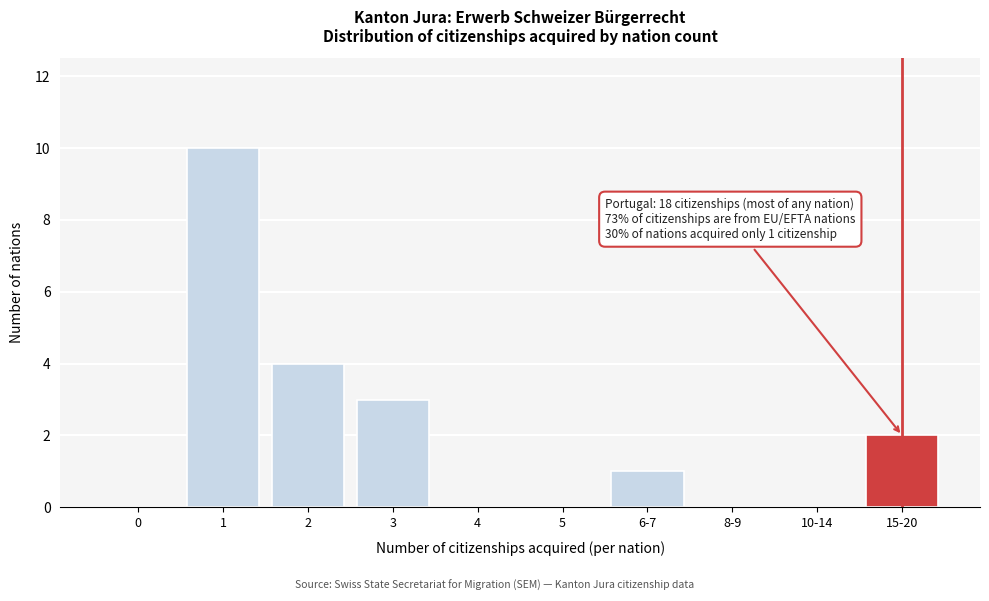

Reading left to right, what are all the values shown in this chart?

0=0	1=10	2=4	3=3	4=0	5=0	6-7=1	8-9=0	10-14=0	15-20=2